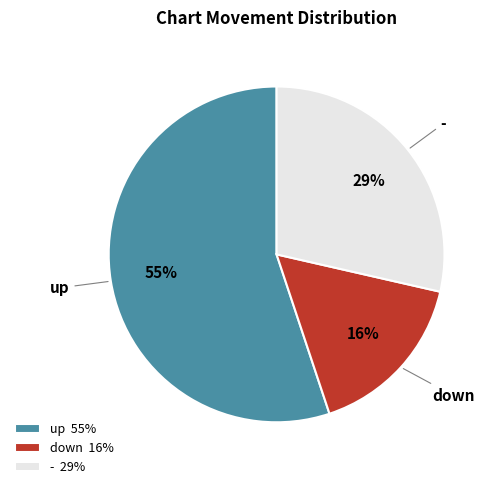

What percentage is the - slice, to the nearest percent?

29%